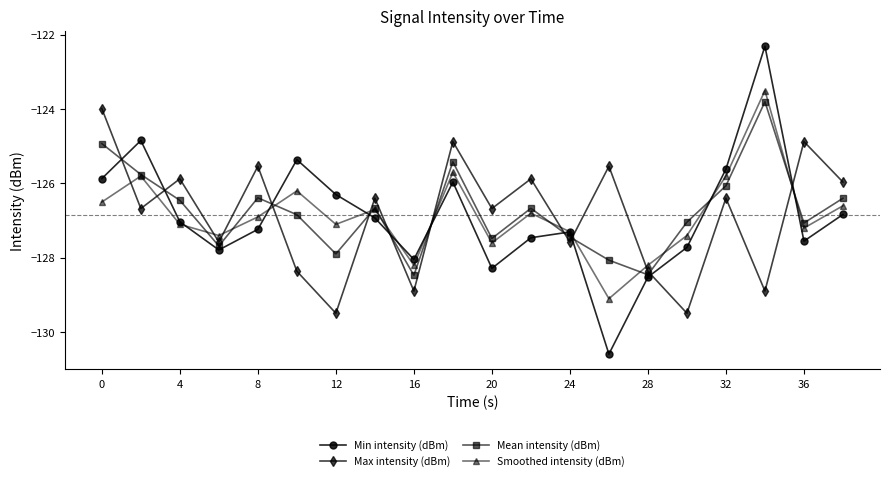

At how many categories does at least one series exceed -129?

20